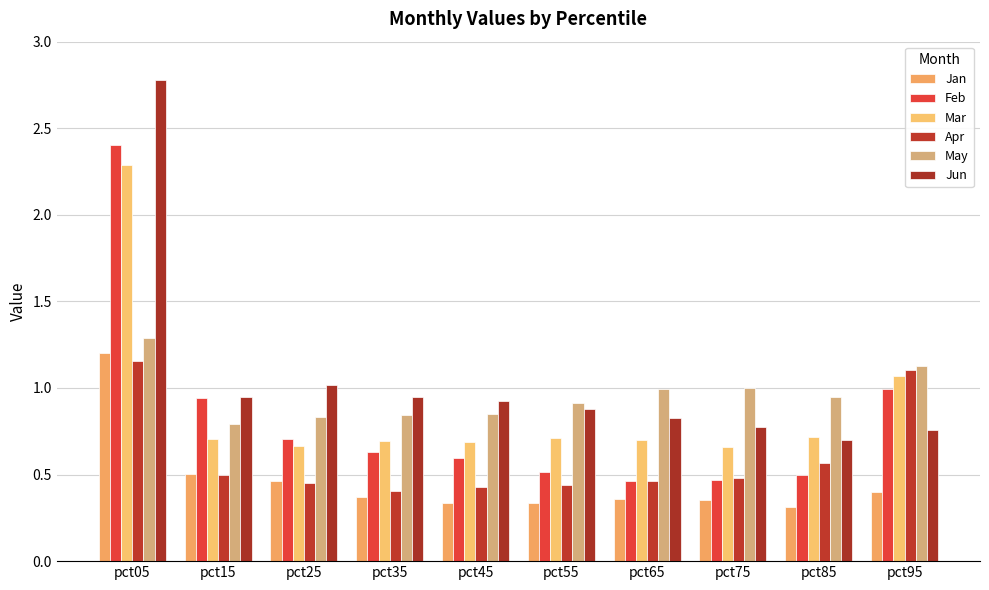

Which series has the largest total across all categories?

Jun